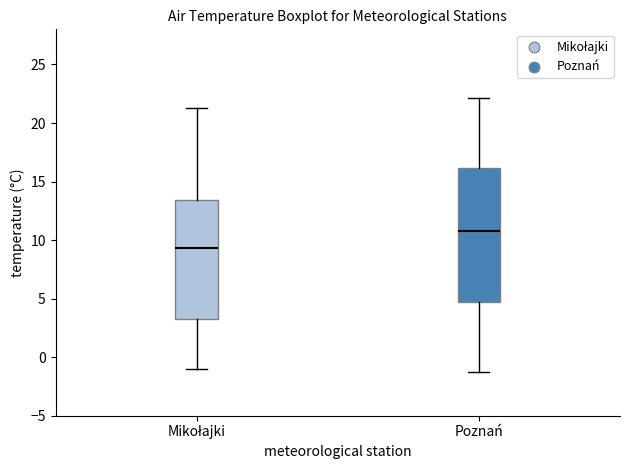

Reading left to right, read every box against the y-axis: the position of its median line, the range the box covers, and the ends of its whiskers. The values are not printed on the chart, so give them approximately, as read against the axis.

Mikołajki: median 9.5, box 3.5 to 13.5, whiskers -1.0 to 21.5
Poznań: median 11.0, box 4.5 to 16.0, whiskers -1.5 to 22.0